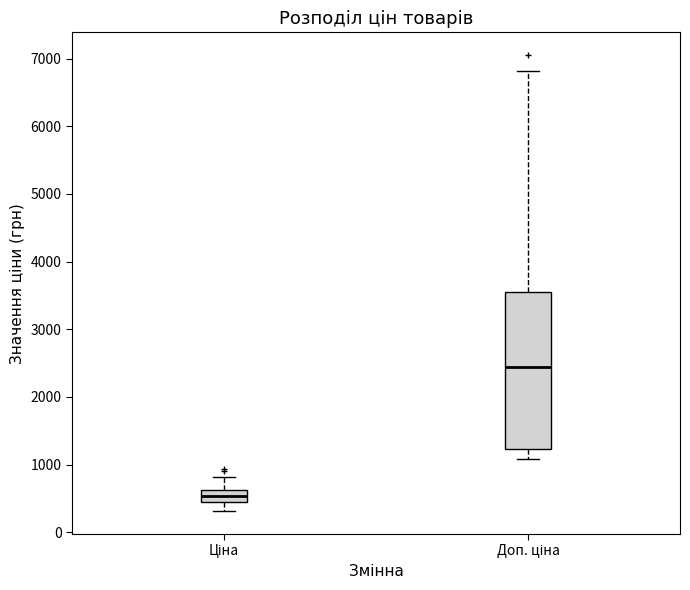

Reading left to right, read every box against the y-axis: the position of its median line, the range the box covers, and the ends of its whiskers. The values are not printed on the chart, so give them approximately, as read against the axis.

Ціна: median 500, box 400 to 600, whiskers 300 to 800
Доп. ціна: median 2400, box 1200 to 3500, whiskers 1100 to 6800